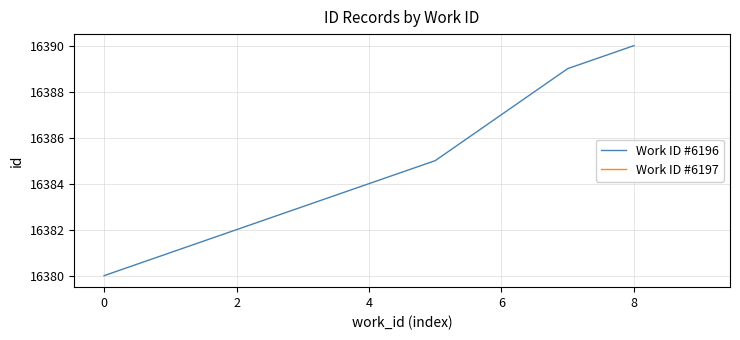

True or false: Work ID #6196 has a value of 25518 at 4.

False